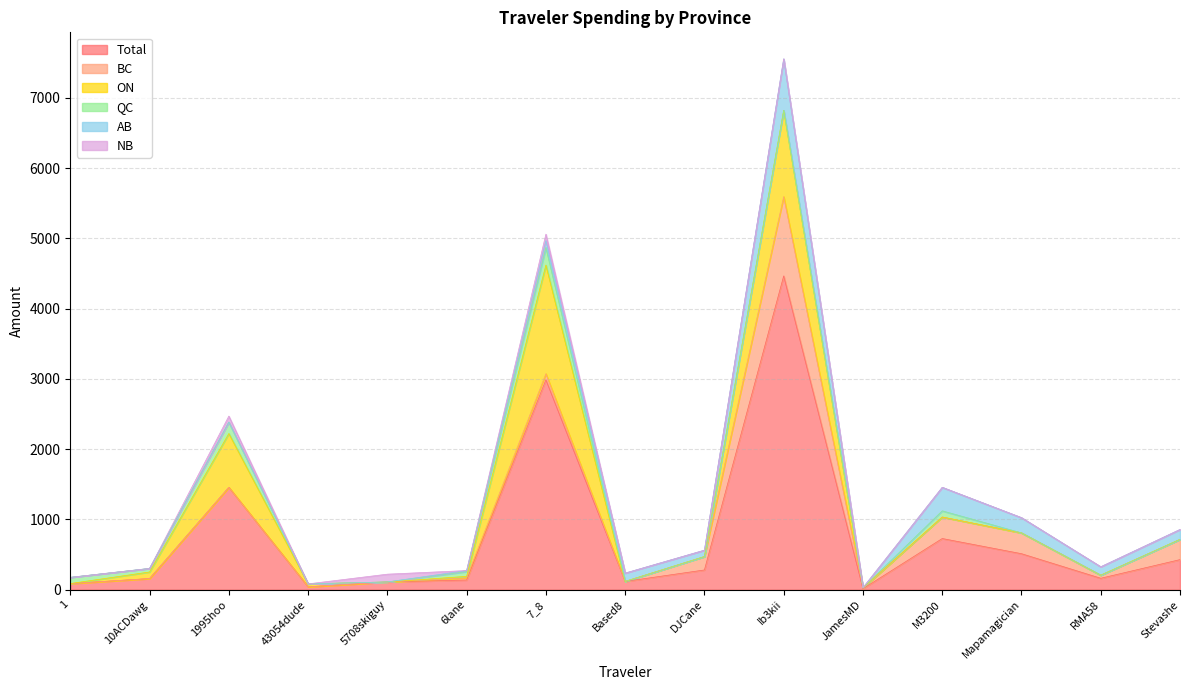

Rank the series by their maximum value, from highest to lowest.

Total, ON, BC, AB, QC, NB